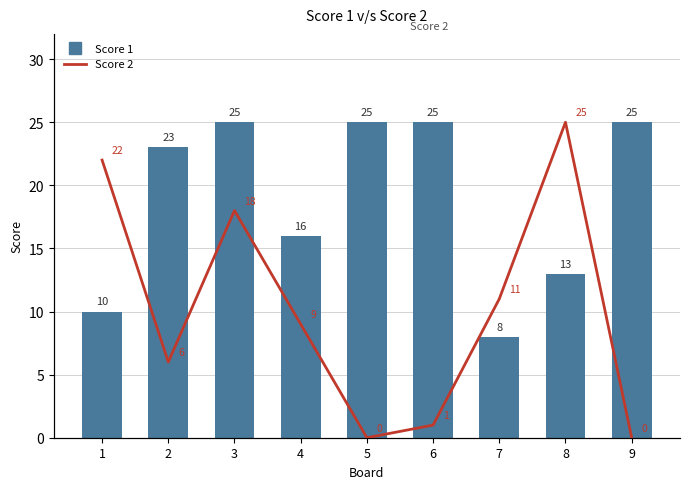

Rank the series at 3 from highest to lowest value.

Score 1, Score 2